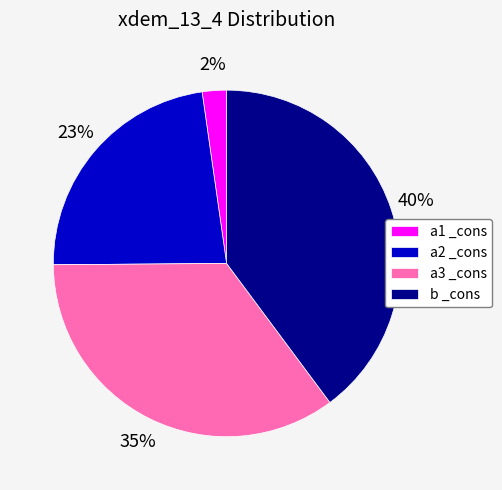

To the nearest percent, what is the difference between the b _cons and a2 _cons slice percentages?

17%